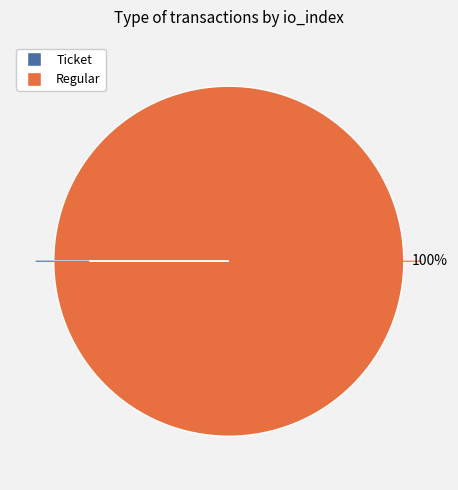

Is there any slice that represents more than half of the pie?

Yes